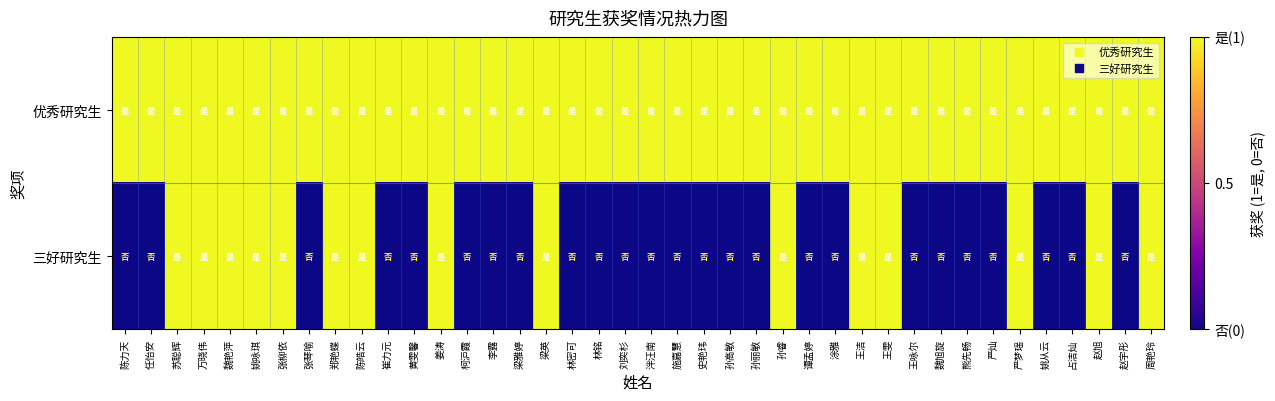

Reading left to right, list all the values displayed in this chart.

优秀研究生: 陈力天=1	任怡安=1	苏聪辉=1	万晓伟=1	魏艳萍=1	姚咏琪=1	张柳依=1	张琴喻=1	郑艳蝶=1	陈皓云=1	崔力元=1	黄雯馨=1	姜涛=1	柯沪霞=1	李露=1	梁雅婷=1	梁英=1	林密可=1	林铭=1	刘奕杉=1	泮汪南=1	施嘉慧=1	史艳玮=1	孙高敏=1	孙丽敏=1	孙睿=1	谭孟婷=1	涂雅=1	王洁=1	王雯=1	王咏尔=1	魏旭旋=1	熊先畅=1	严灿=1	严梦瑶=1	姚从云=1	占洁灿=1	赵旭=1	赵宇彤=1	周艳玲=1
三好研究生: 陈力天=0	任怡安=0	苏聪辉=1	万晓伟=1	魏艳萍=1	姚咏琪=1	张柳依=1	张琴喻=0	郑艳蝶=1	陈皓云=1	崔力元=0	黄雯馨=0	姜涛=1	柯沪霞=0	李露=0	梁雅婷=0	梁英=1	林密可=0	林铭=0	刘奕杉=0	泮汪南=0	施嘉慧=0	史艳玮=0	孙高敏=0	孙丽敏=0	孙睿=1	谭孟婷=0	涂雅=0	王洁=1	王雯=1	王咏尔=0	魏旭旋=0	熊先畅=0	严灿=0	严梦瑶=1	姚从云=0	占洁灿=0	赵旭=1	赵宇彤=0	周艳玲=1